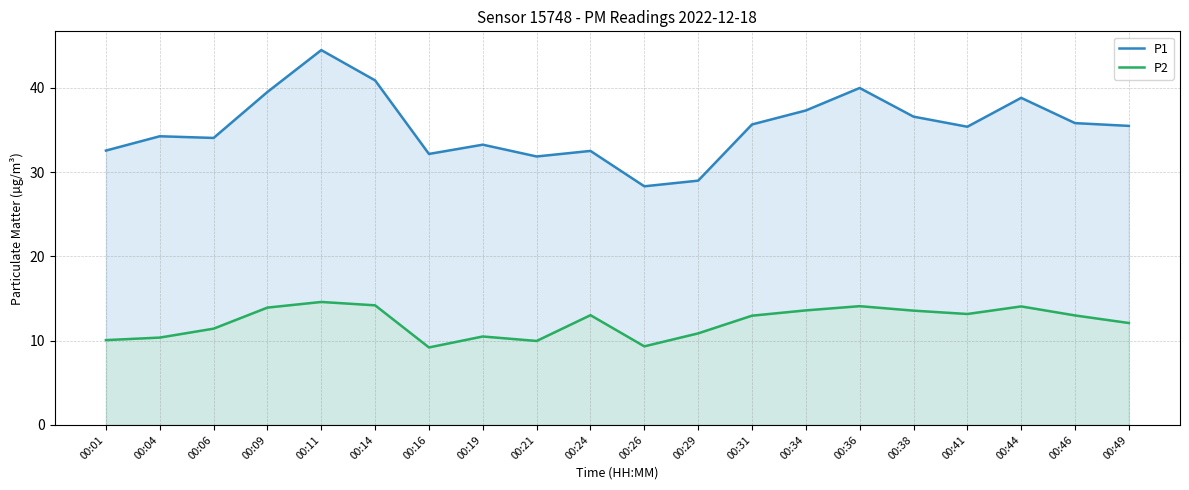

True or false: P1 and P2 cross at least once.

False